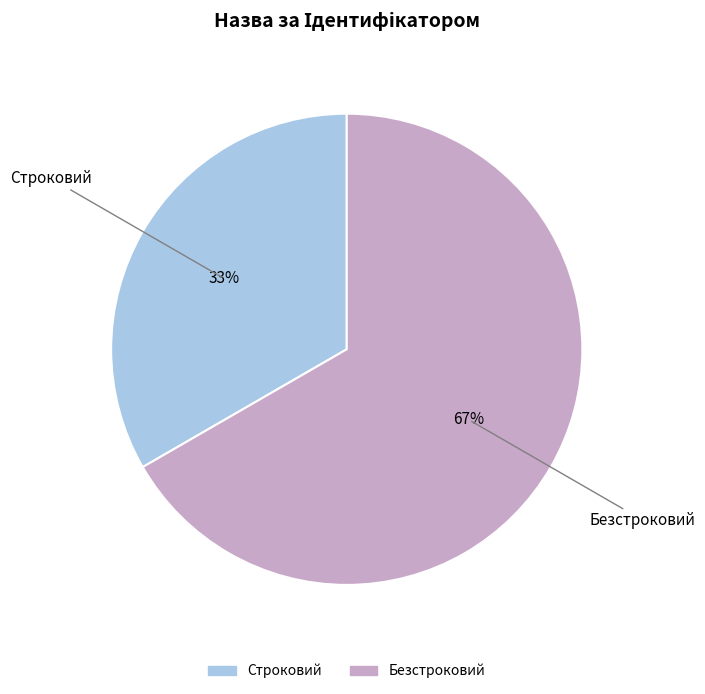

Between Строковий and Безстроковий, which is larger?

Безстроковий